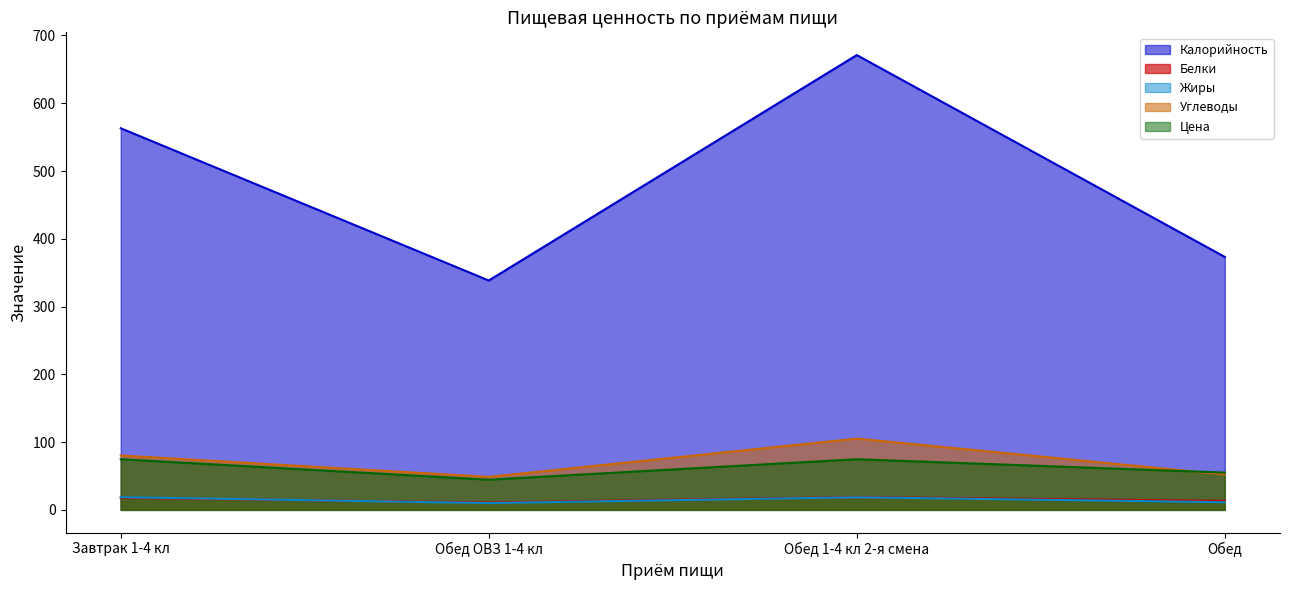

What is the minimum value shown in the chart?

10.1